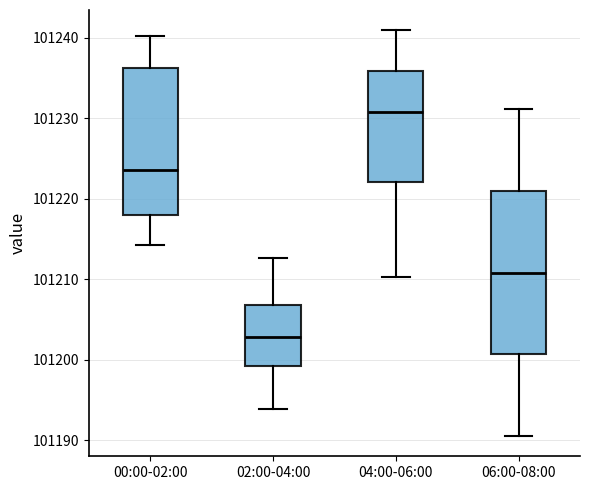

Reading left to right, transcribe this box plot: for each box, give where its median line is, the range the box spans, and where its two whiskers end, as read against the y-axis. The values are not printed on the chart, so give them approximately, as read against the axis.

00:00-02:00: median 101224, box 101218 to 101236, whiskers 101214 to 101240
02:00-04:00: median 101203, box 101199 to 101207, whiskers 101194 to 101213
04:00-06:00: median 101231, box 101222 to 101236, whiskers 101210 to 101241
06:00-08:00: median 101211, box 101201 to 101221, whiskers 101191 to 101231